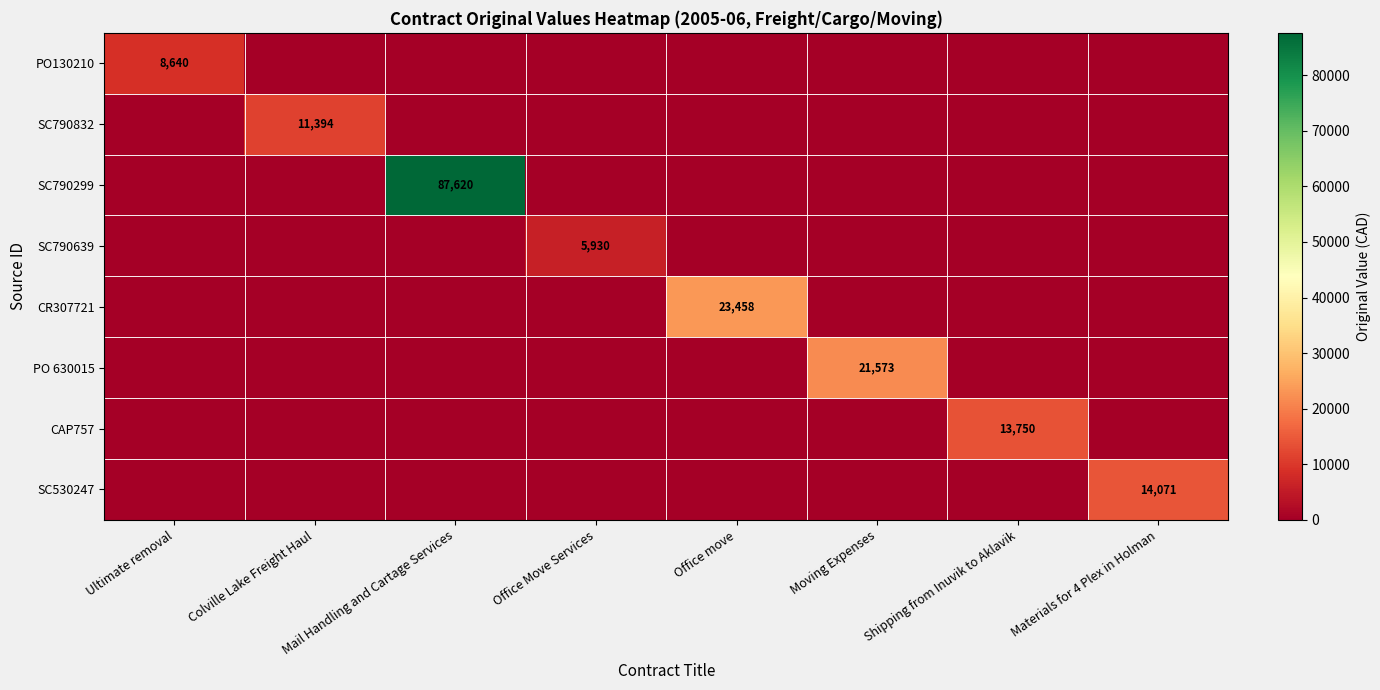

Is it true that PO130210 equals 8640 at Ultimate removal?

True